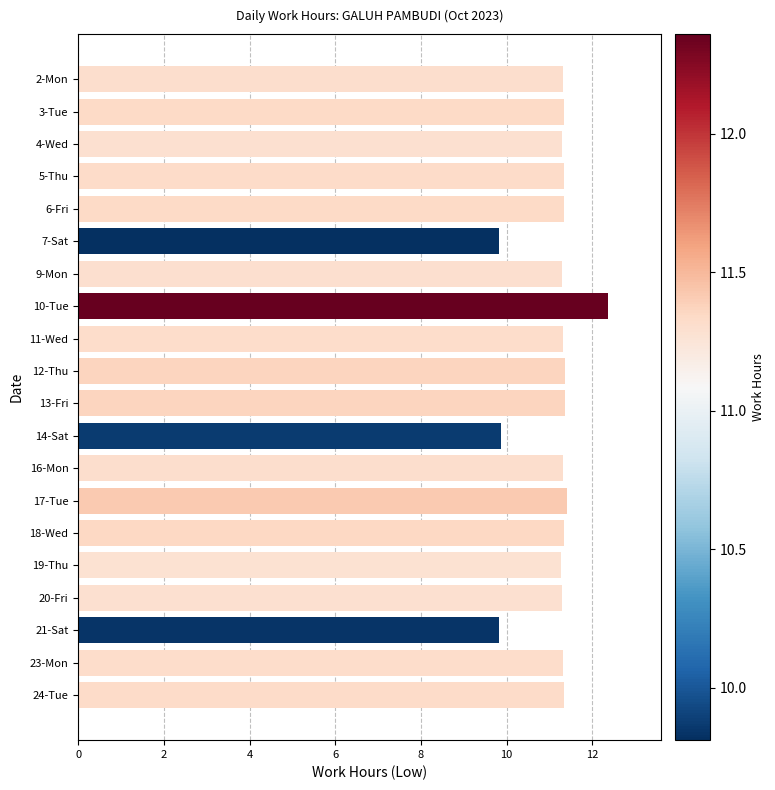

What is the ratio of the value at 18-Wed to the value at 13-Fri?

1.0